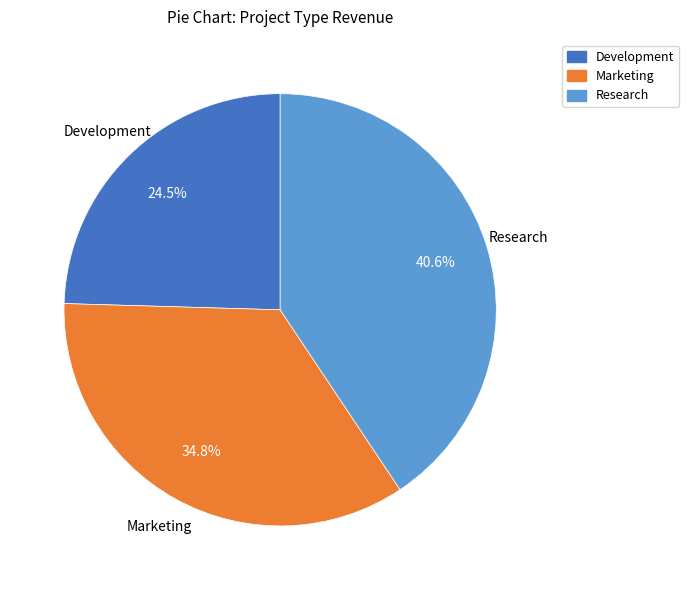

Is it true that Marketing is 35% of the pie?

True